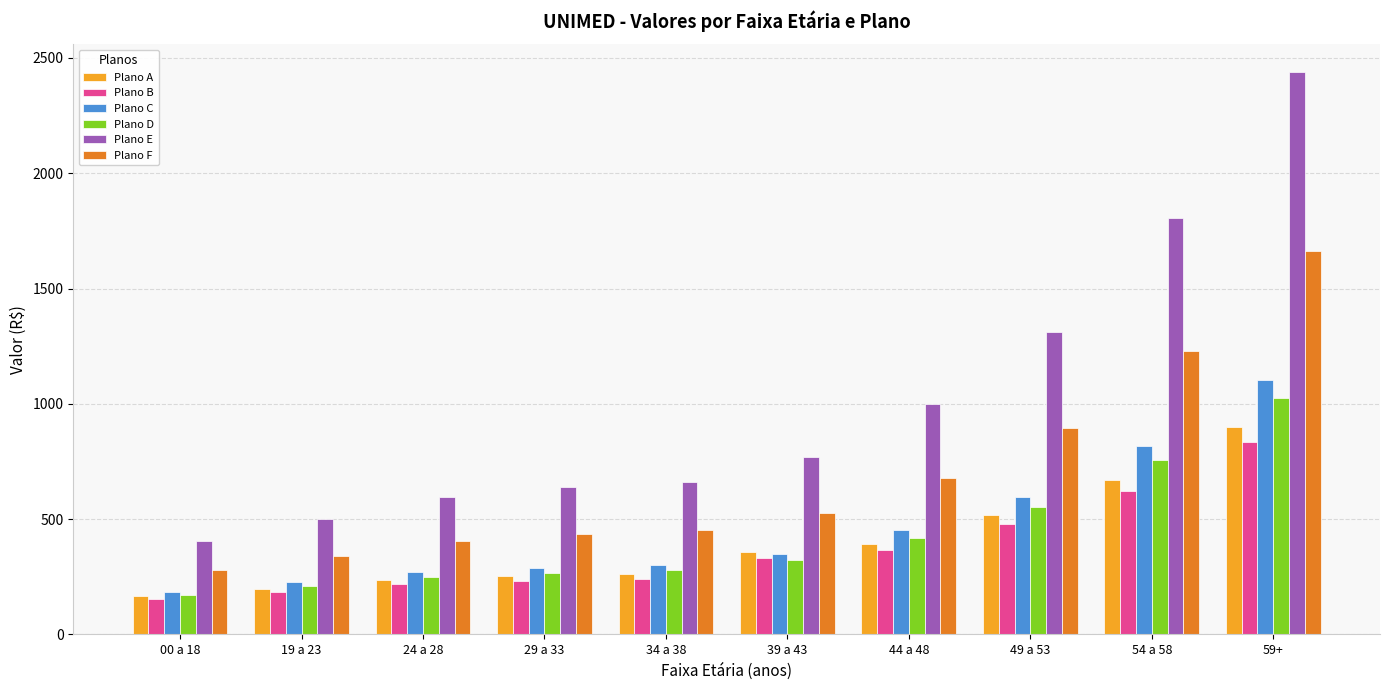

What is the difference between the highest and lowest values at 44 a 48?

633.8